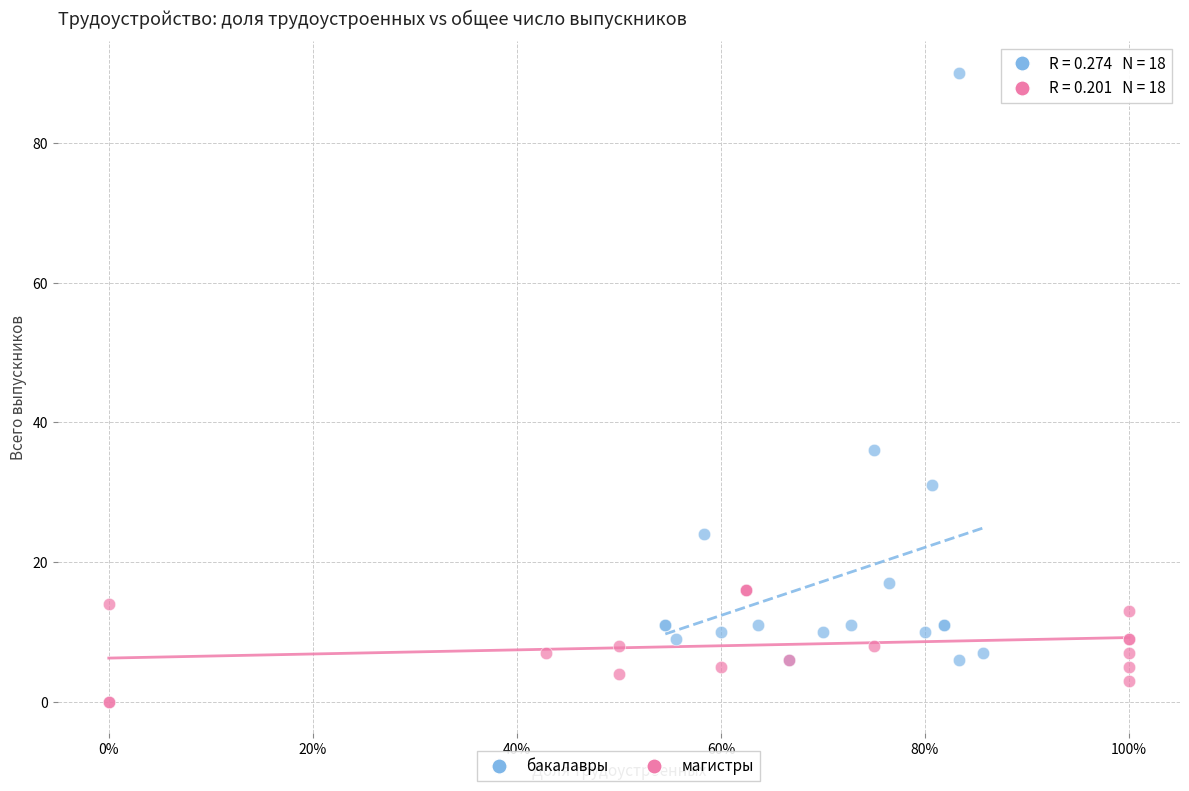

Which series reaches the maximum Y coordinate?

бакалавры